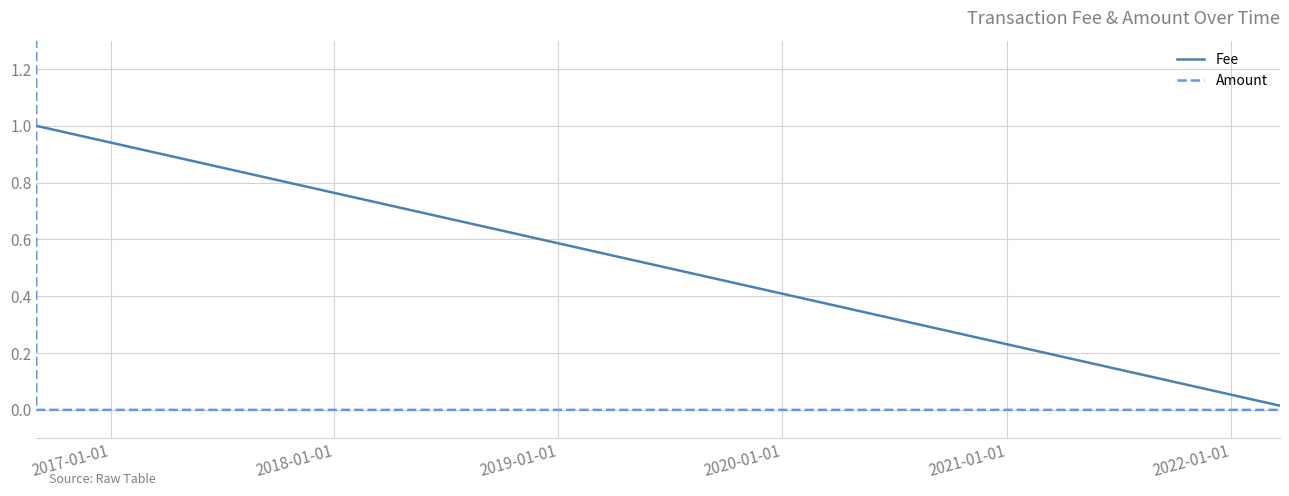

True or false: Fee has more than 2 points higher than both neighbors.

False